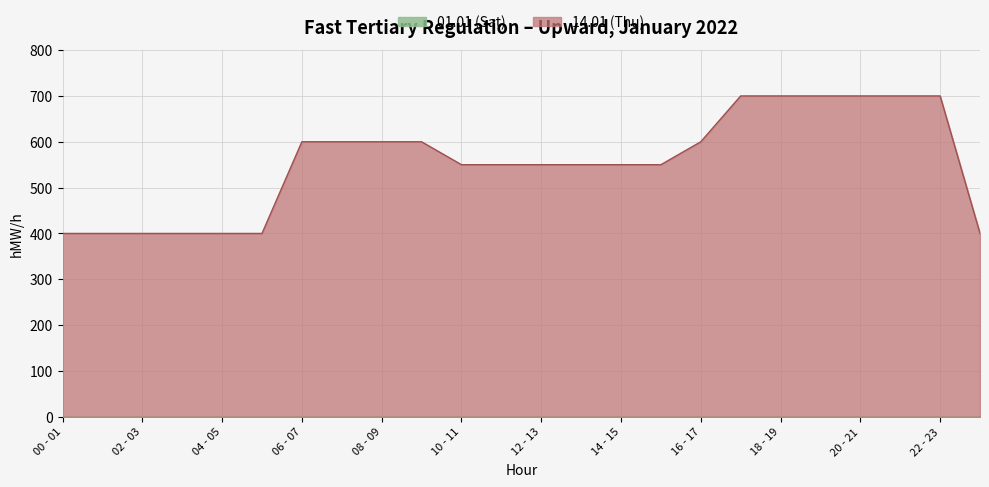

Is it true that the value at 18 - 19 is 700?

True